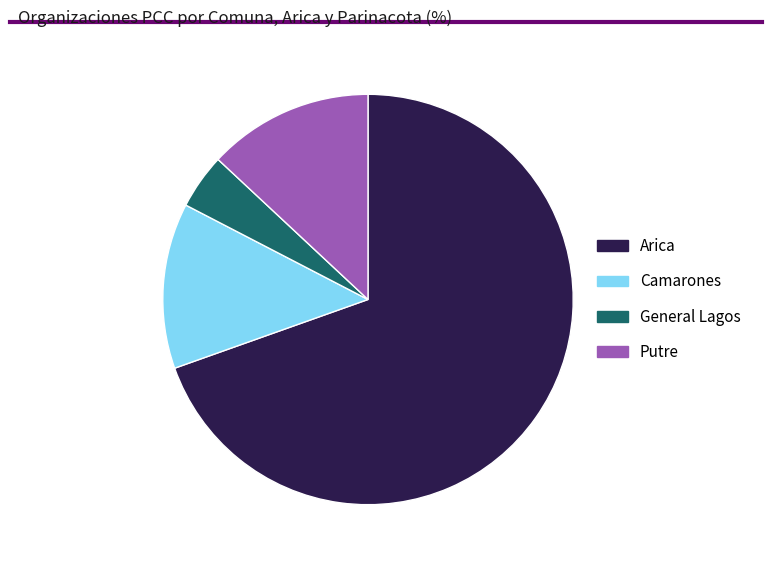

Between Camarones and General Lagos, which is larger?

Camarones